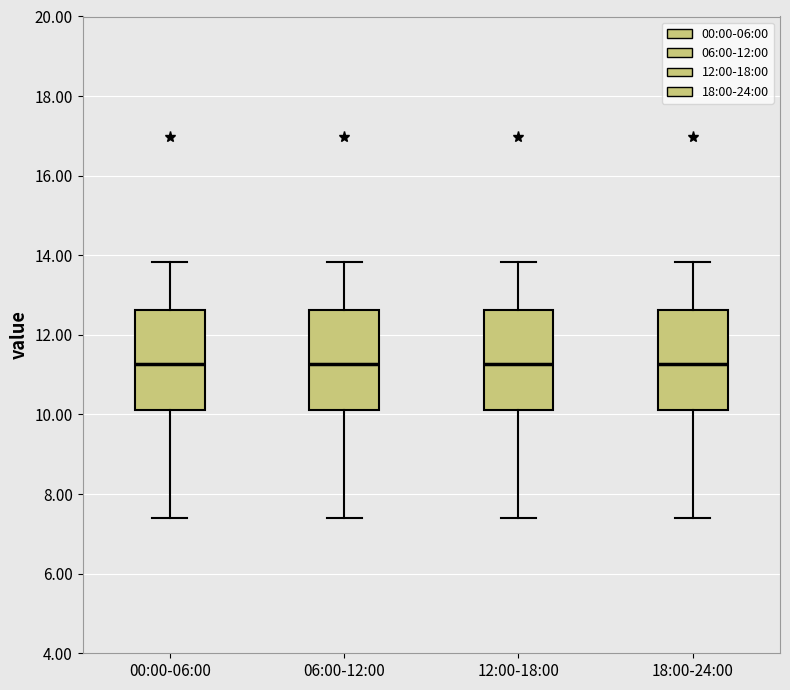

Reading left to right, transcribe this box plot: for each box, give where its median line is, the range the box spans, and where its two whiskers end, as read against the y-axis. The values are not printed on the chart, so give them approximately, as read against the axis.

00:00-06:00: median 11.2, box 10.2 to 12.6, whiskers 7.4 to 13.8
06:00-12:00: median 11.2, box 10.2 to 12.6, whiskers 7.4 to 13.8
12:00-18:00: median 11.2, box 10.2 to 12.6, whiskers 7.4 to 13.8
18:00-24:00: median 11.2, box 10.2 to 12.6, whiskers 7.4 to 13.8